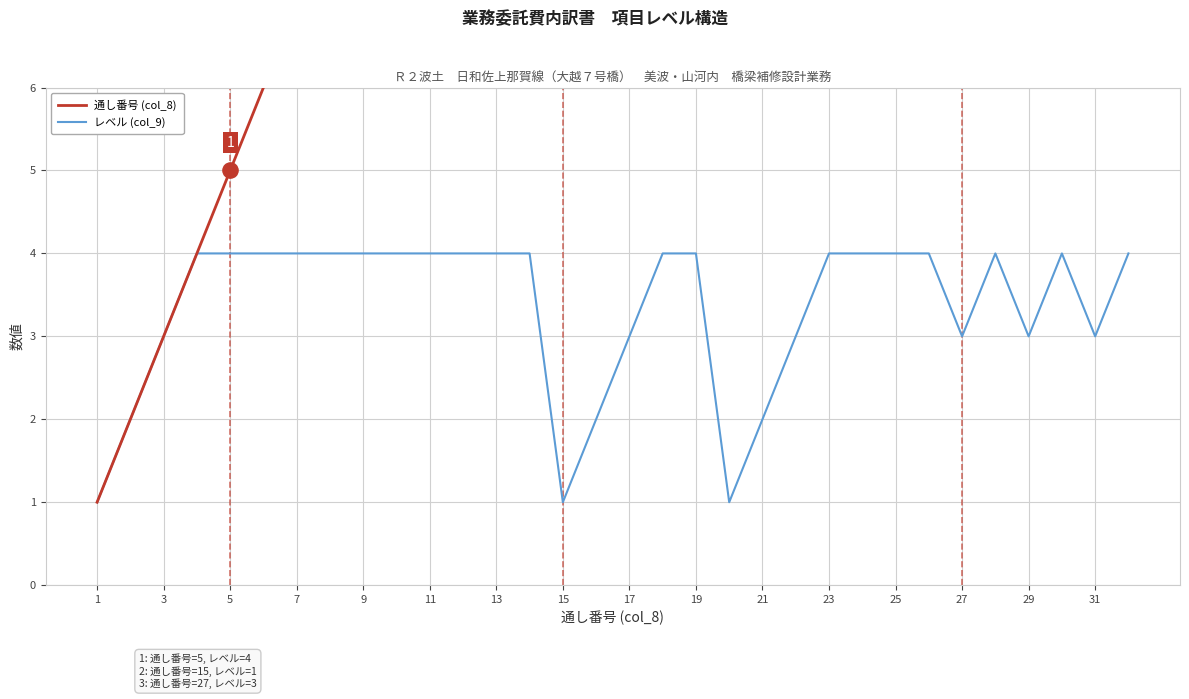

Which series contains the highest Y value?

通し番号 (col_8)